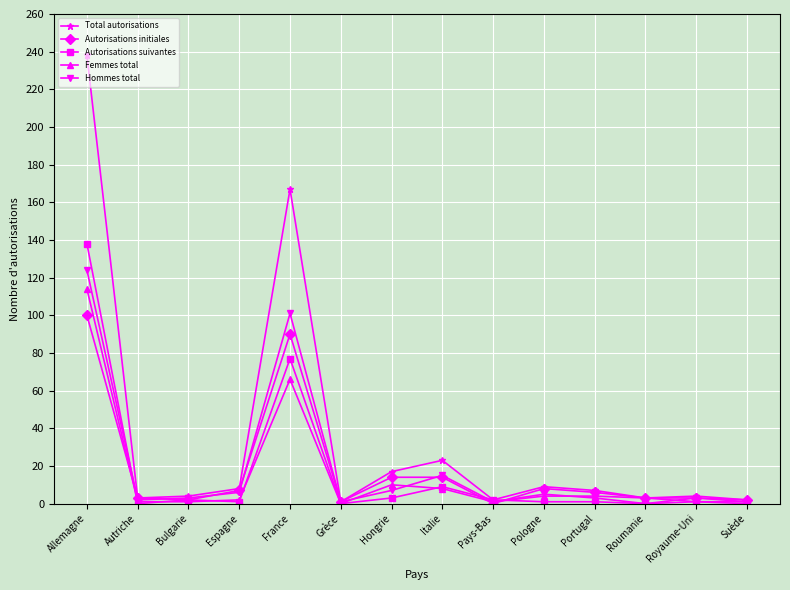

True or false: Femmes total has more than 0 points higher than both neighbors.

True